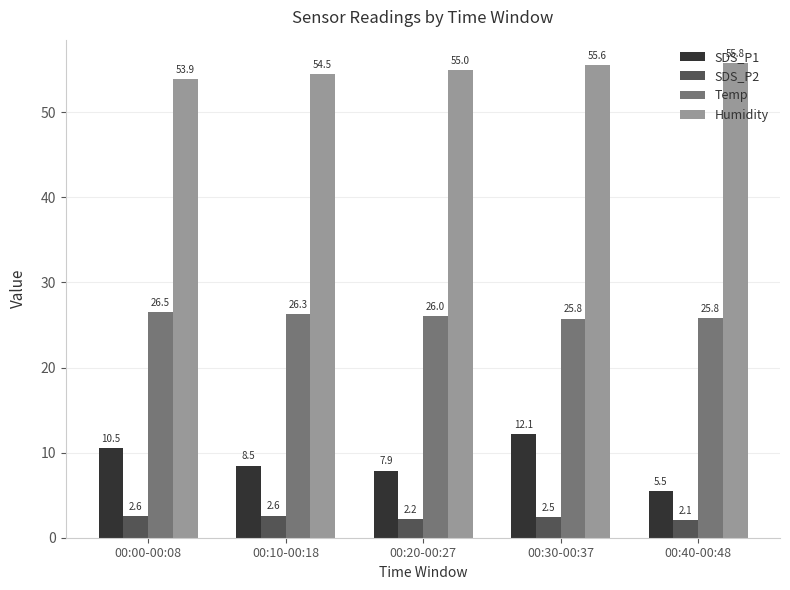

Between 00:30-00:37 and 00:40-00:48, which series saw the biggest shift?

SDS_P1